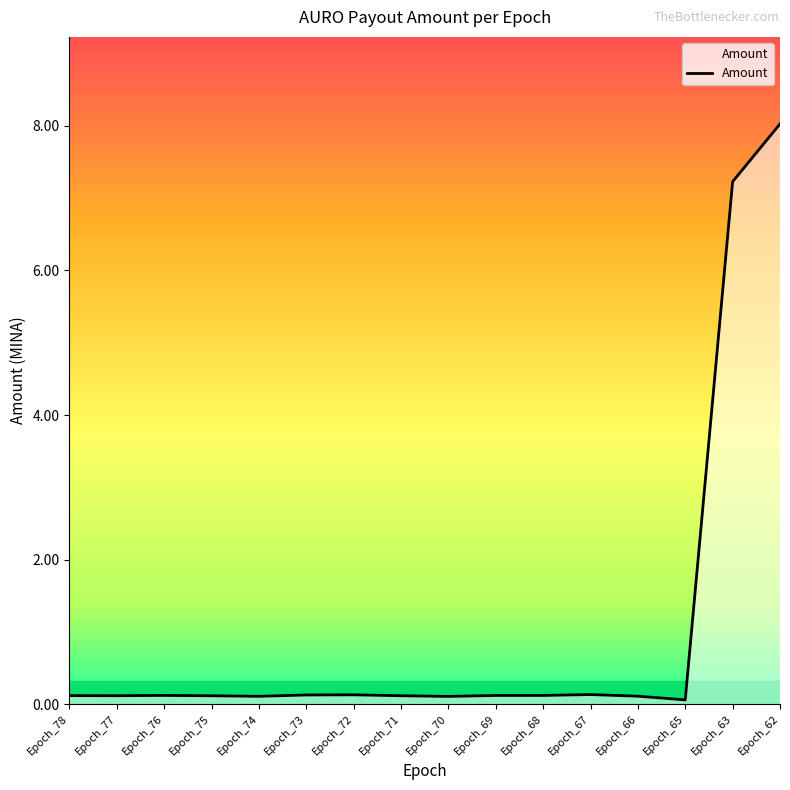

What is the difference between the maximum and minimum values?

8.0